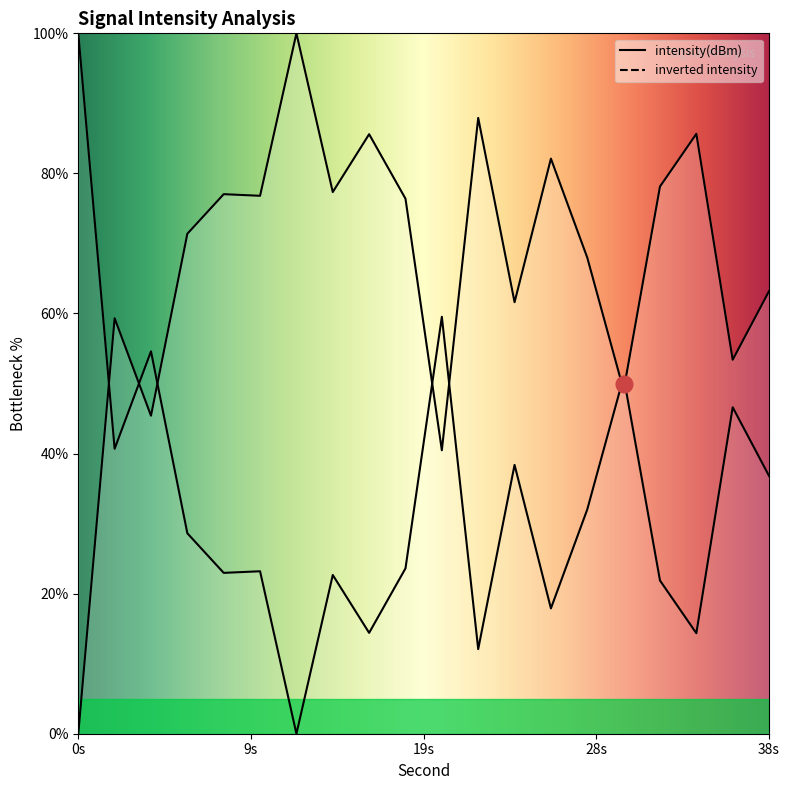

Is this an area chart (filled region under the line)?

No